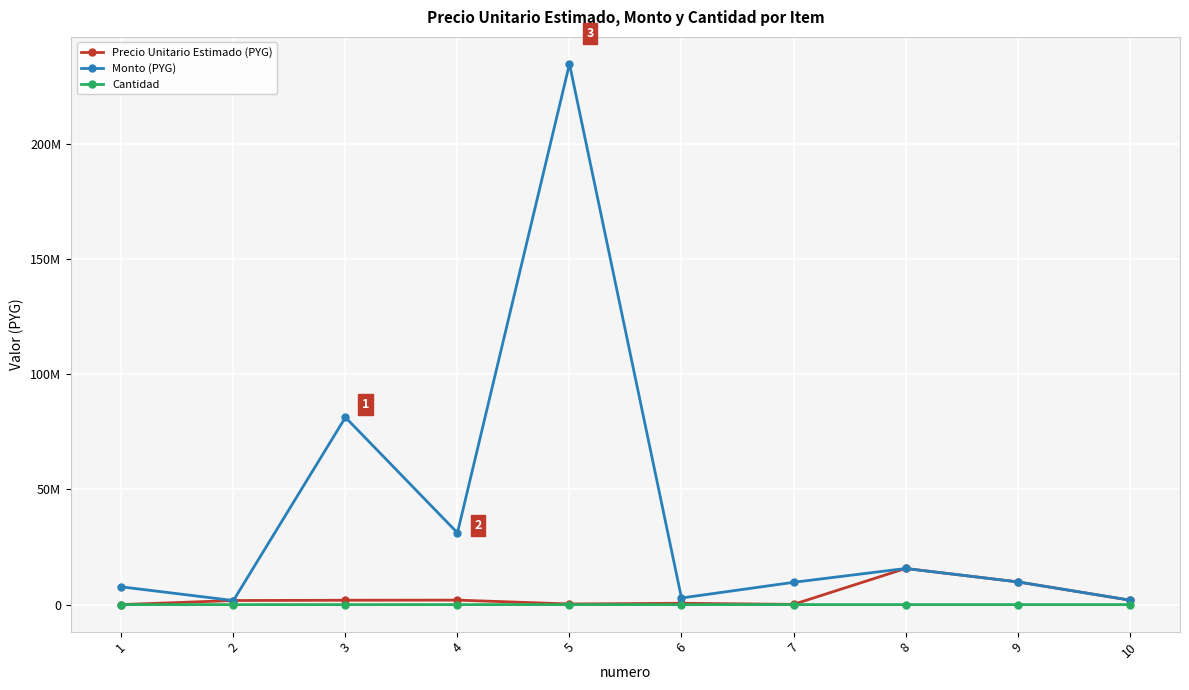

What is the spread (max minus min) of values at 6?

2866660